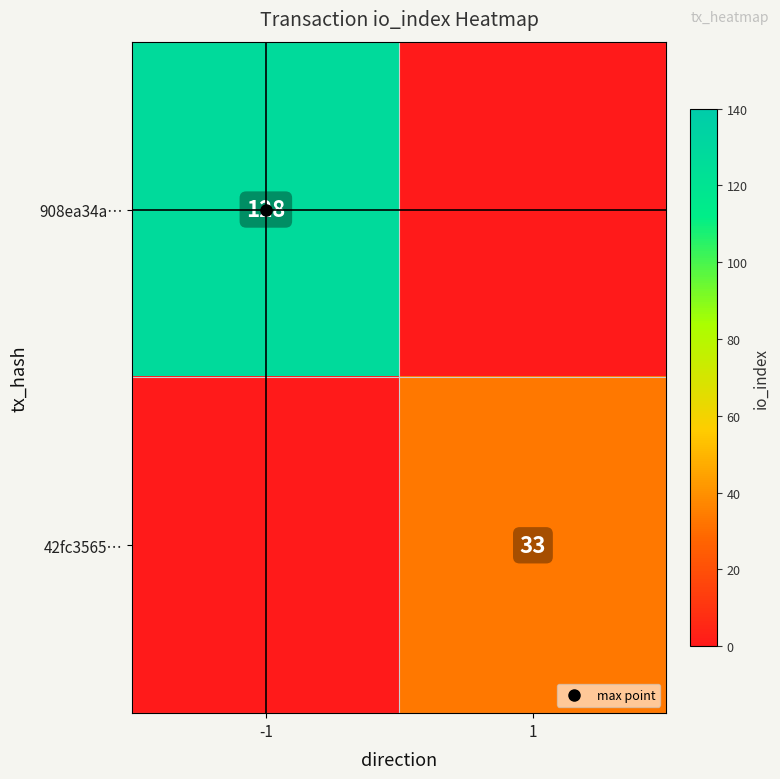

At which category does the chart reach its peak across all series?

-1